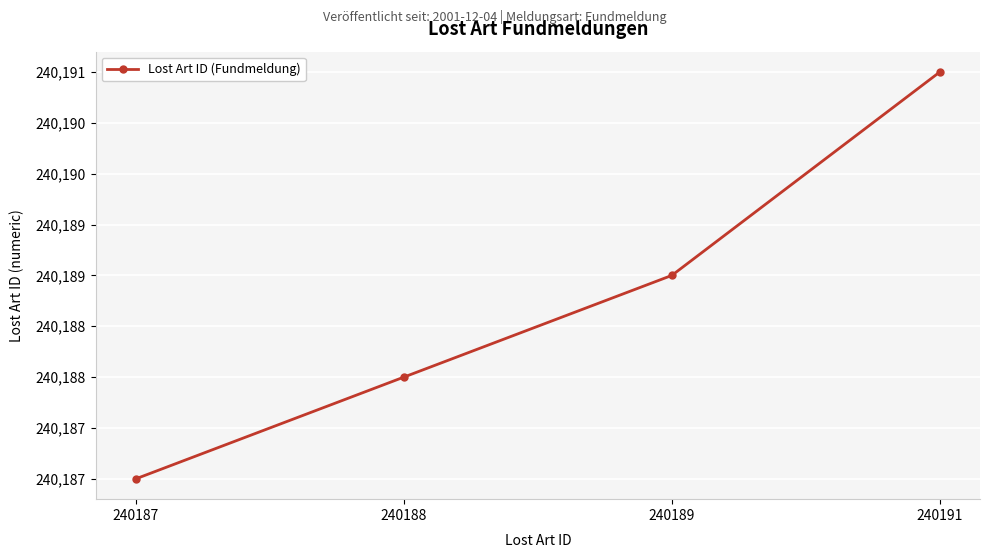

Between 240187 and 240191, which is larger?

240191